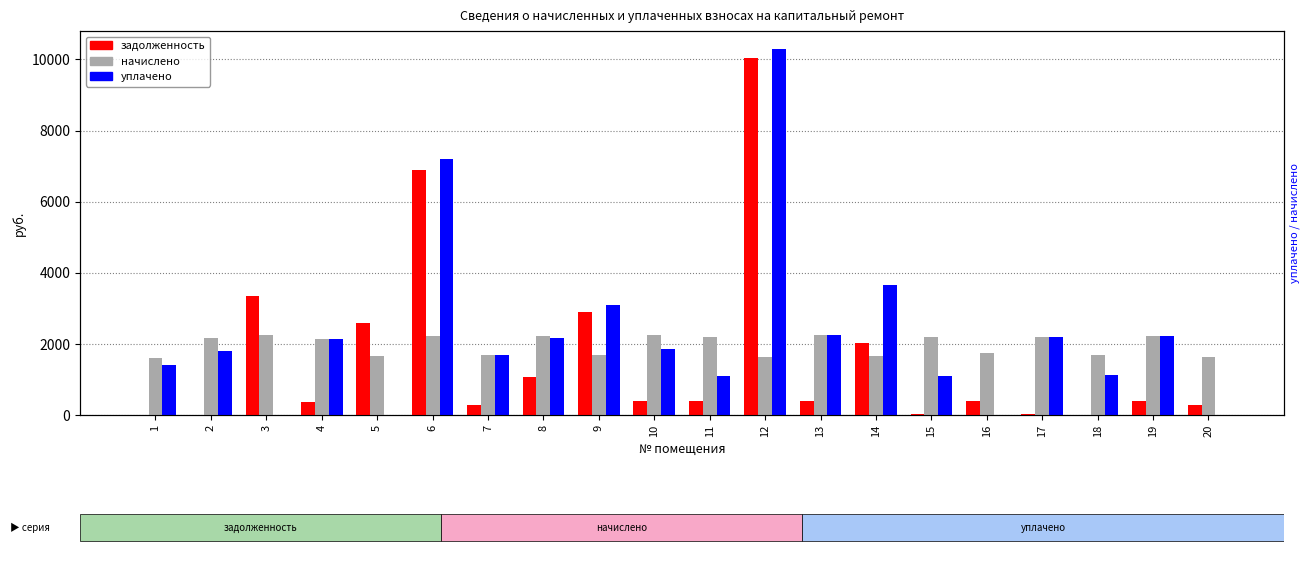

Which category has the highest value in the задолженность series?

12